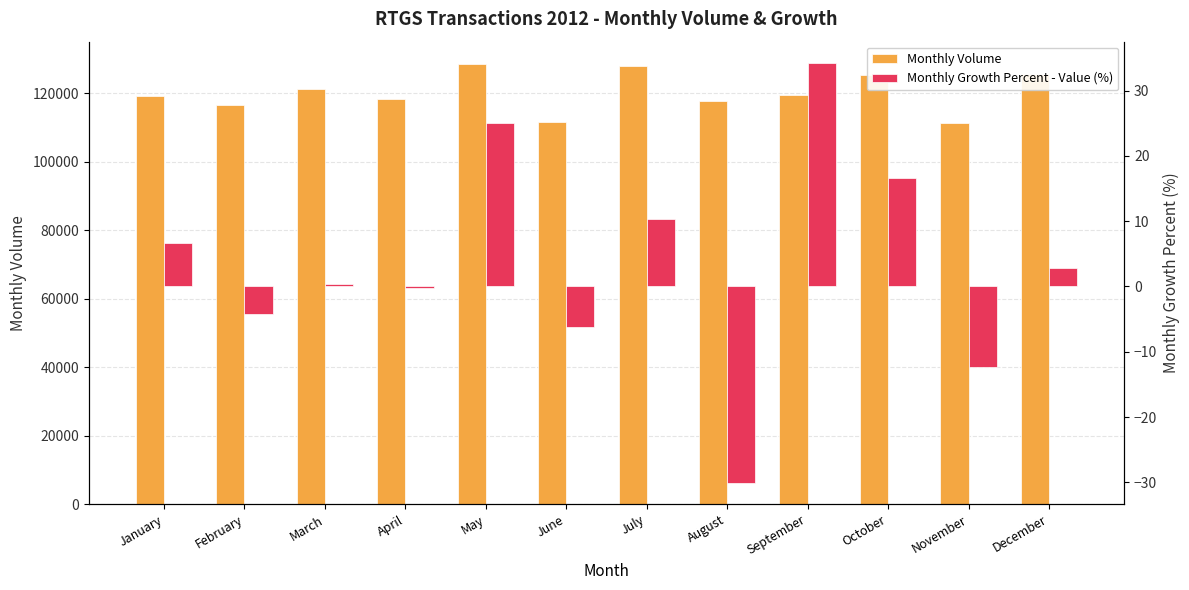

Rank the series by their average value, from lowest to highest.

Monthly Growth Percent - Value (%), Monthly Volume